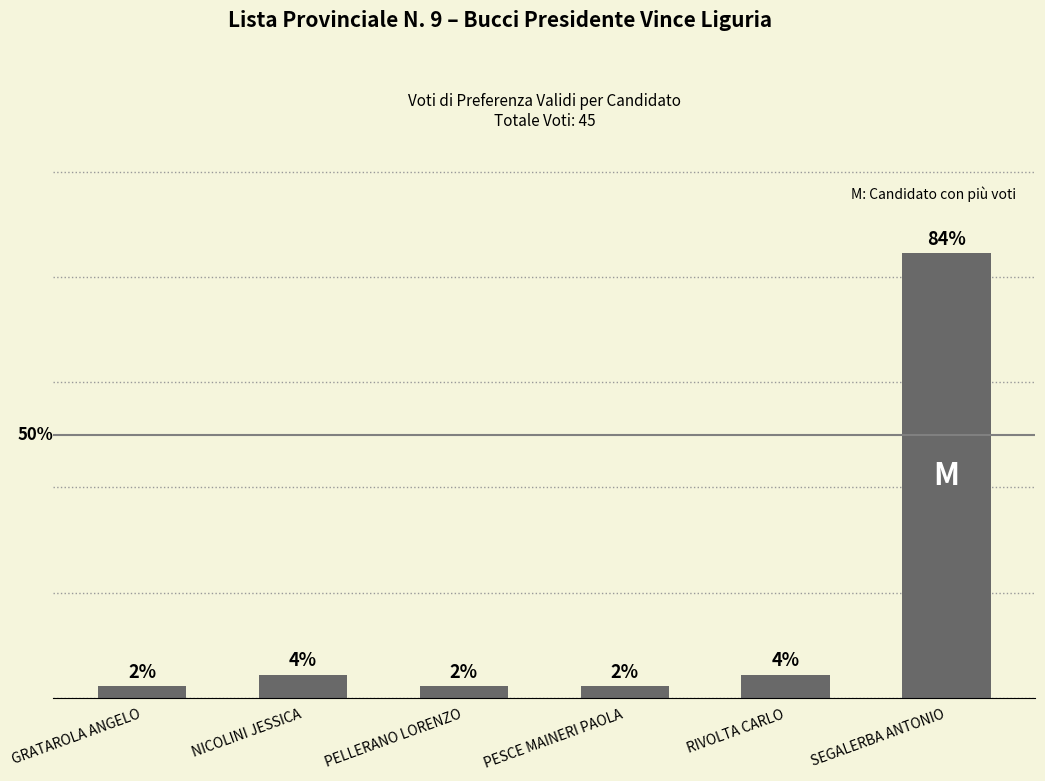

Reading right to left, extract all data points from this chart.

SEGALERBA ANTONIO=84.4	RIVOLTA CARLO=4.4	PESCE MAINERI PAOLA=2.2	PELLERANO LORENZO=2.2	NICOLINI JESSICA=4.4	GRATAROLA ANGELO=2.2